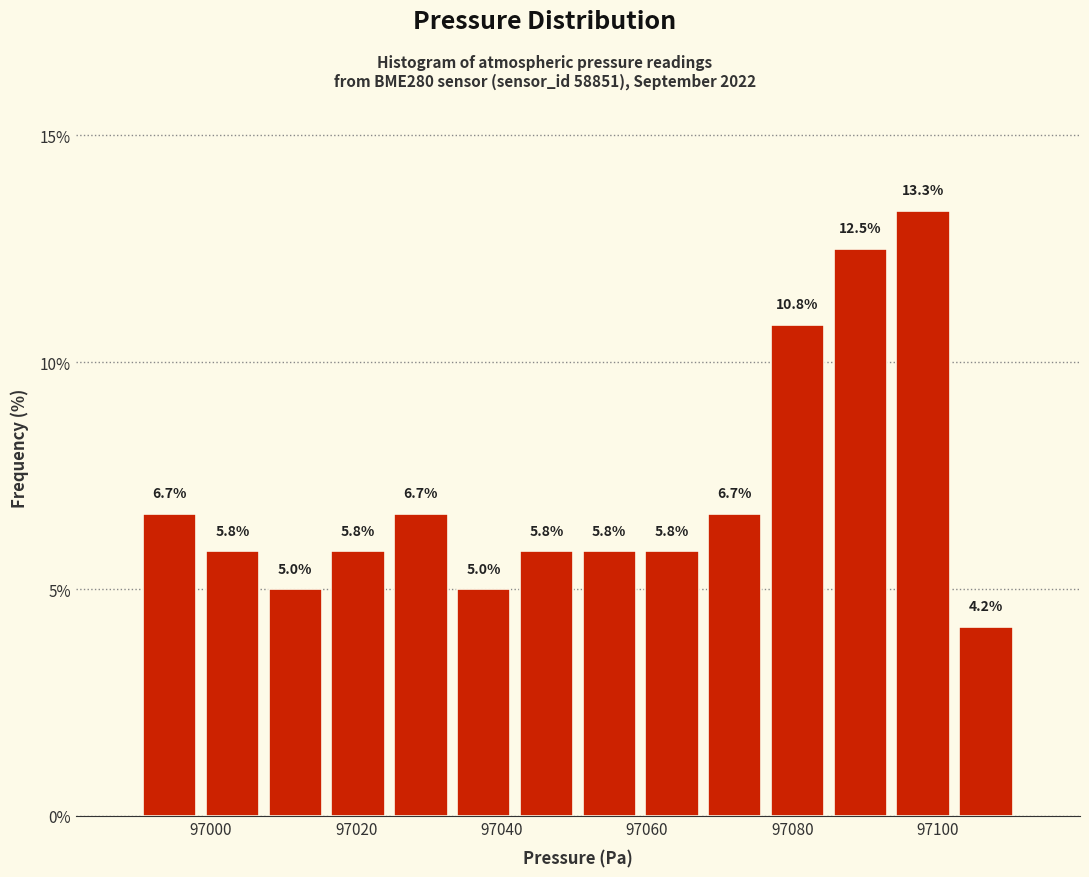

Over which range of the x-axis is the bar tallest?

97094 to 97102